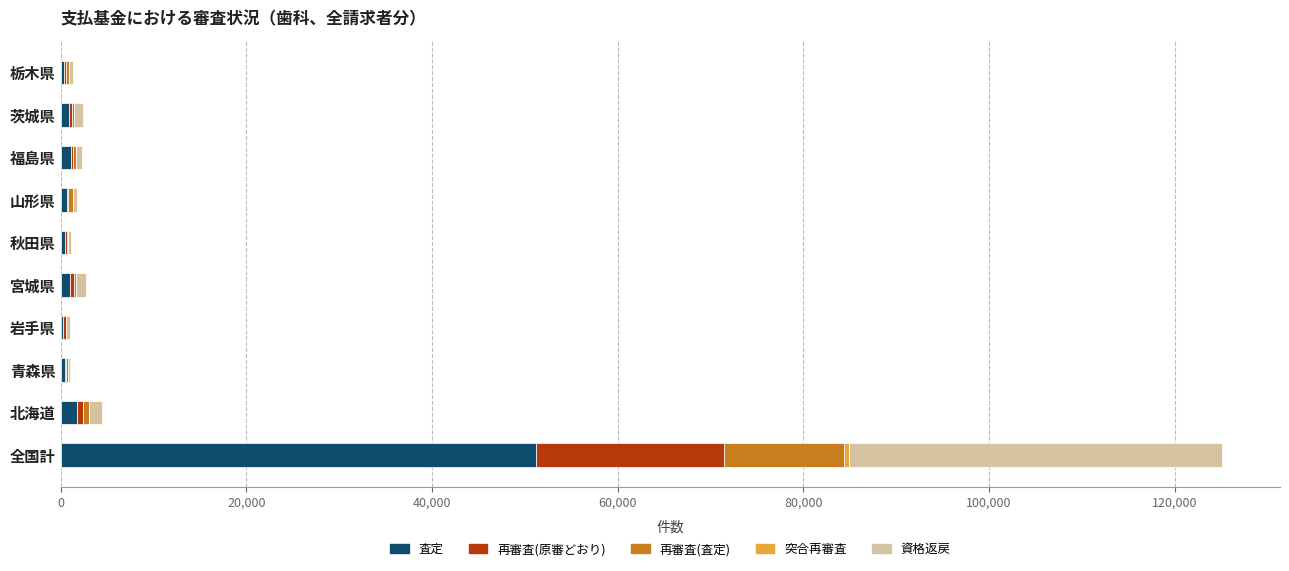

What is the highest value of the 査定 series?

51196